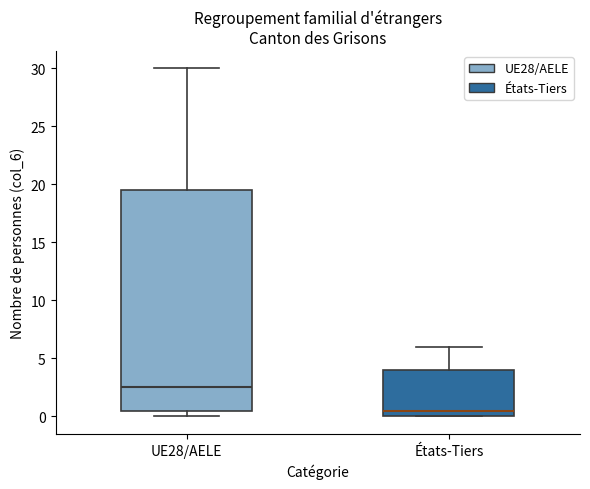

Comparing the boxes themselves (not the whiskers), which one is the tallest?

UE28/AELE